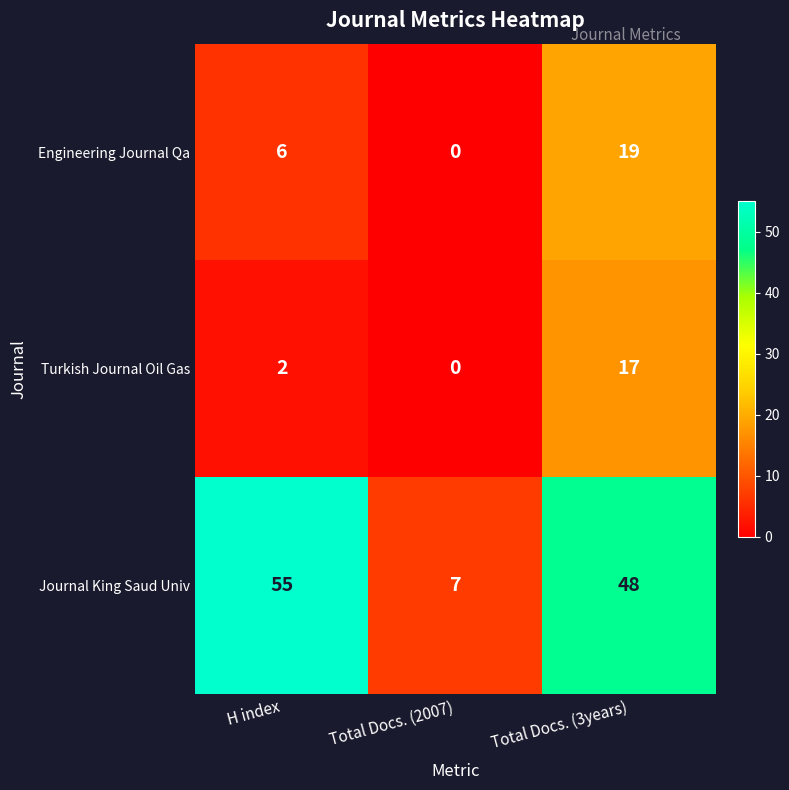

The Journal King Saud Univ series shows 78 at H index. True or false?

False